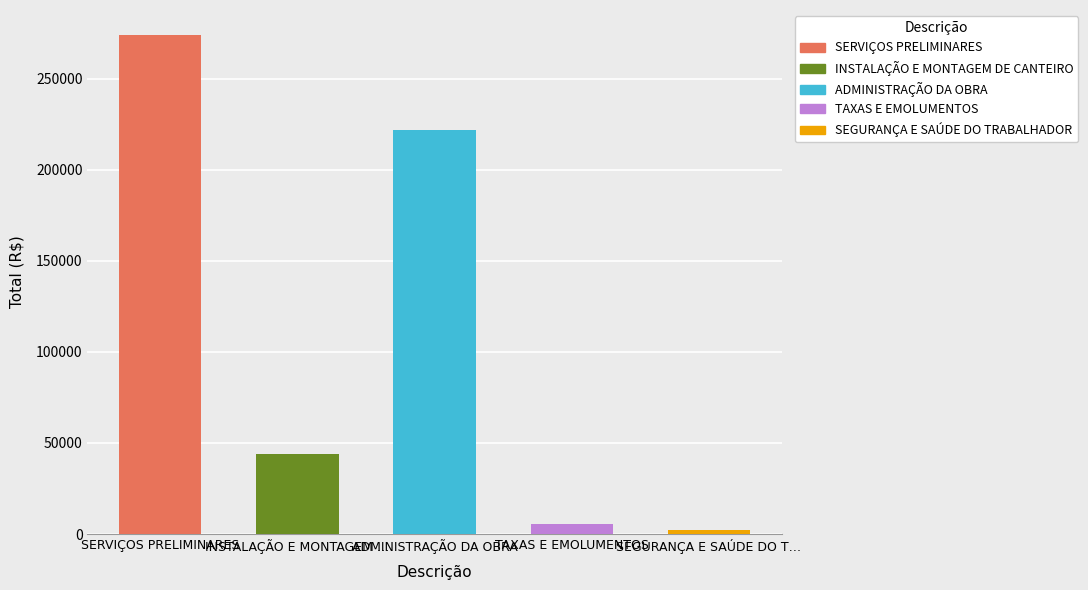

What is the difference between the second highest and second lowest values?

216633.9